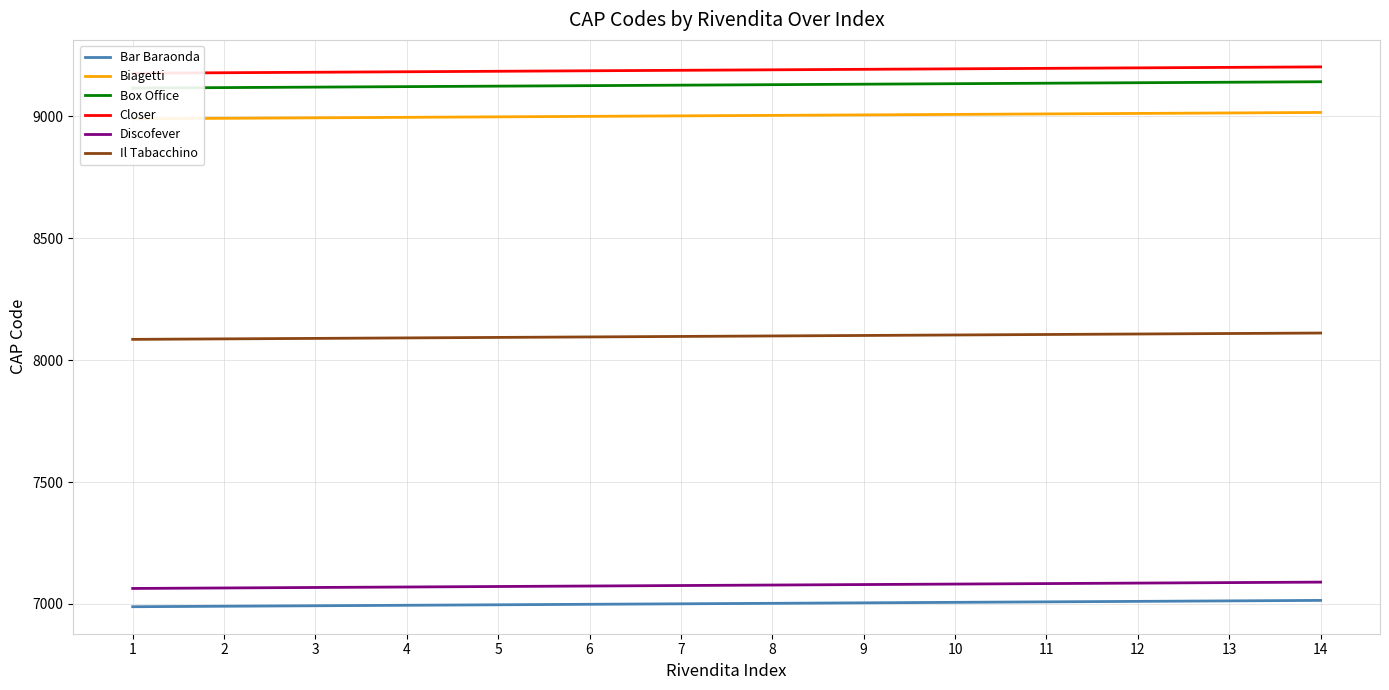

What is the approximate value of Il Tabacchino at 2?

8087.5